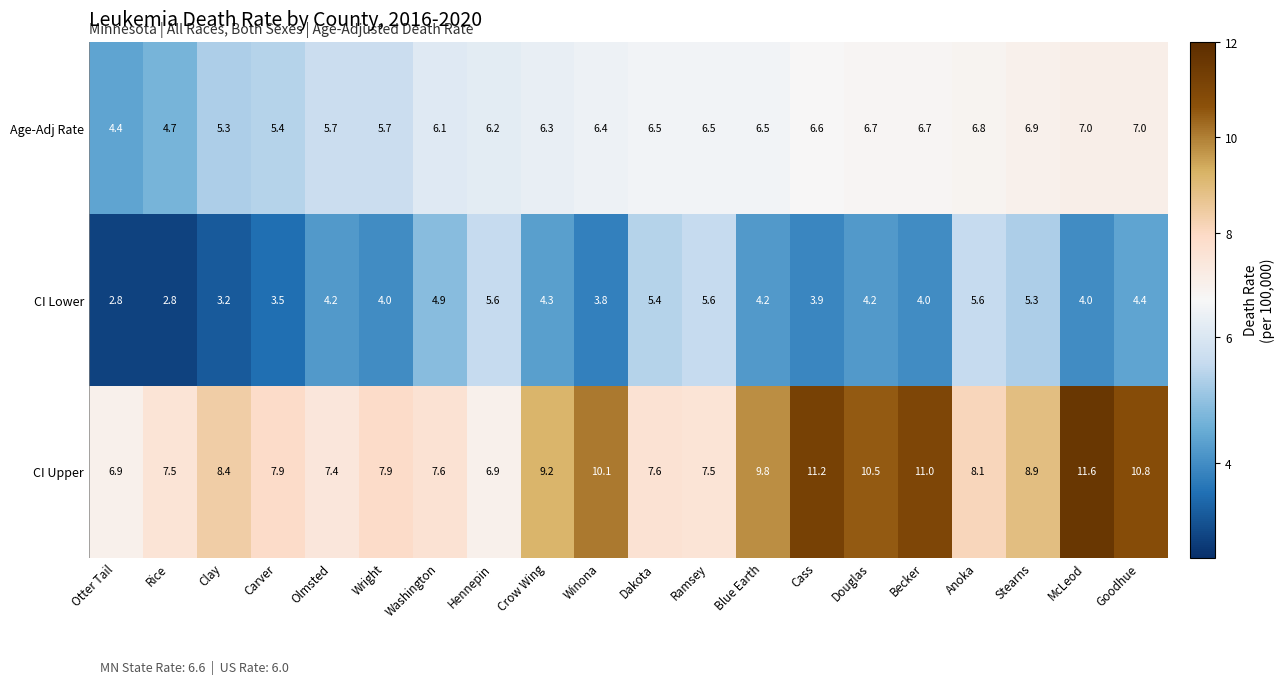

Rank the series by their maximum value, from highest to lowest.

CI Upper, Age-Adj Rate, CI Lower